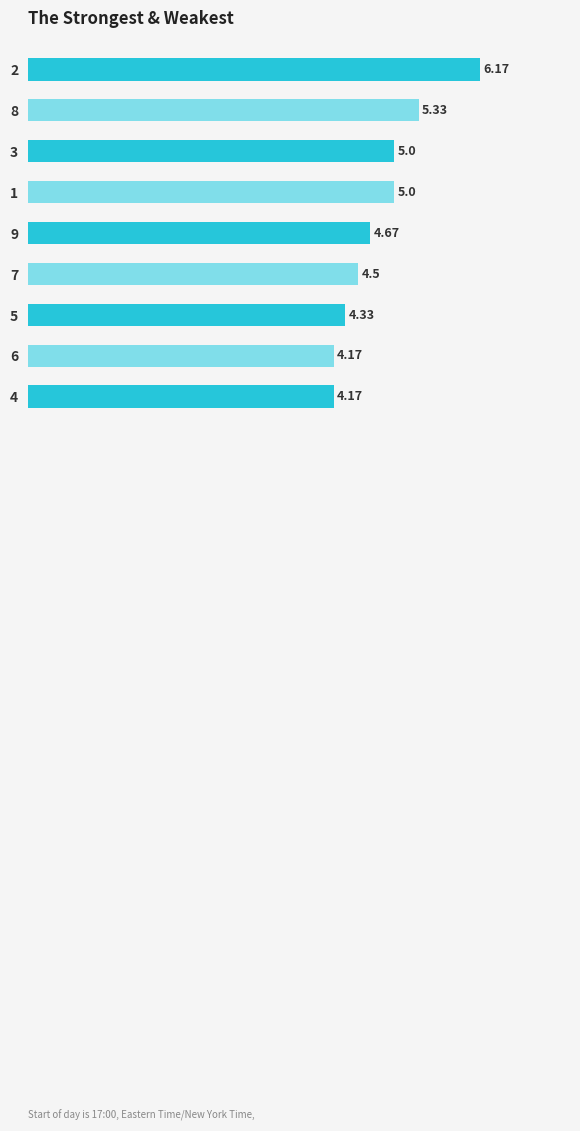

What is the change in value from 2 to 9?

-1.5